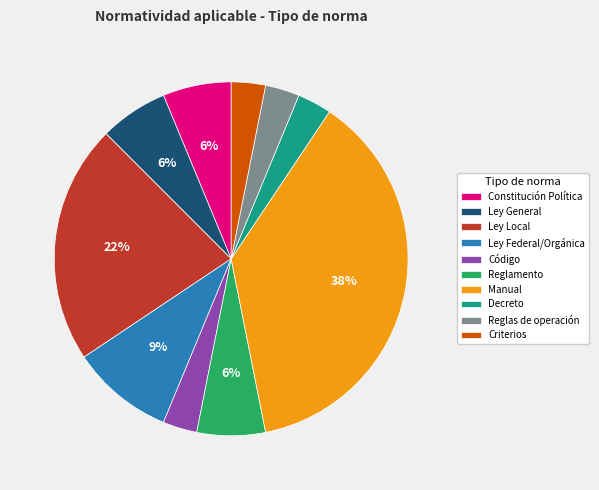

How many segments does this pie chart have?

10